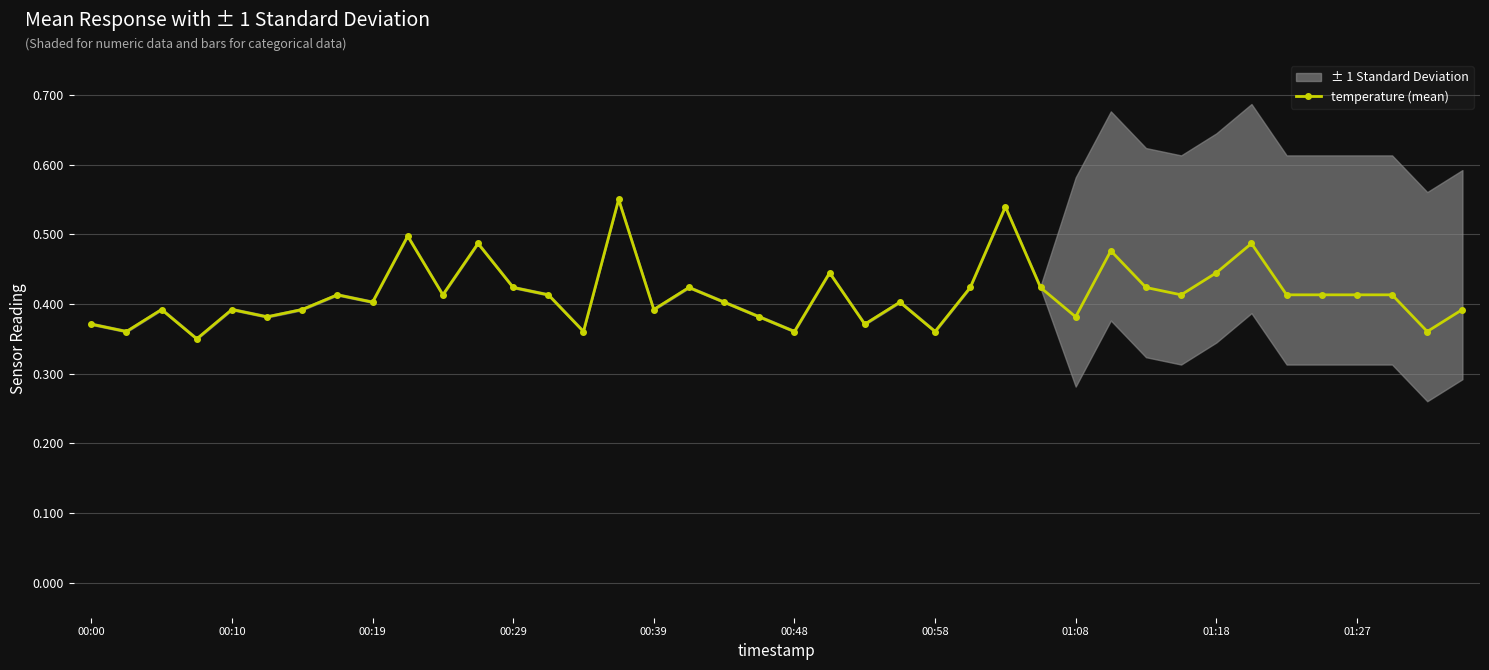

True or false: temperature (mean) has more than 2 points higher than both neighbors.

True